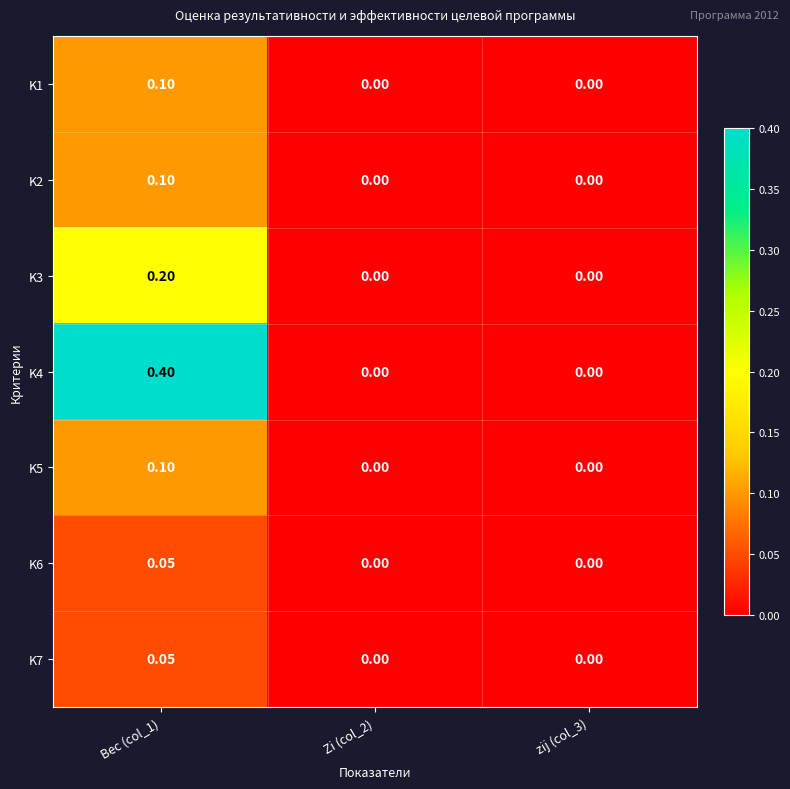

Count the number of categories in the chart.

3